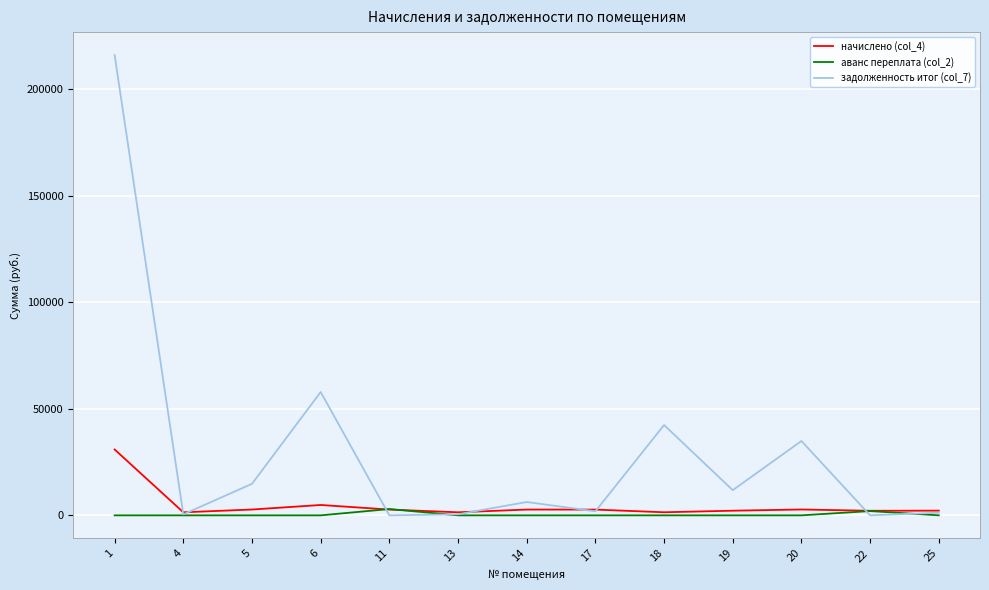

Is it true that задолженность итог (col_7) equals 11823.0 at 19?

True